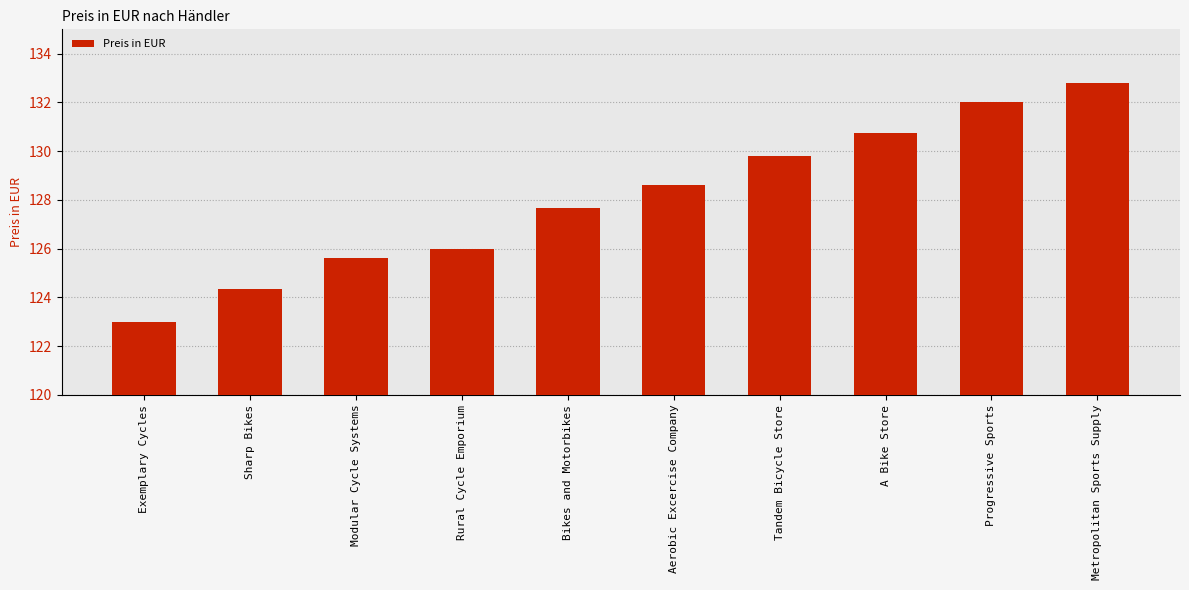

What is the difference between the values at Progressive Sports and Exemplary Cycles?

9.0